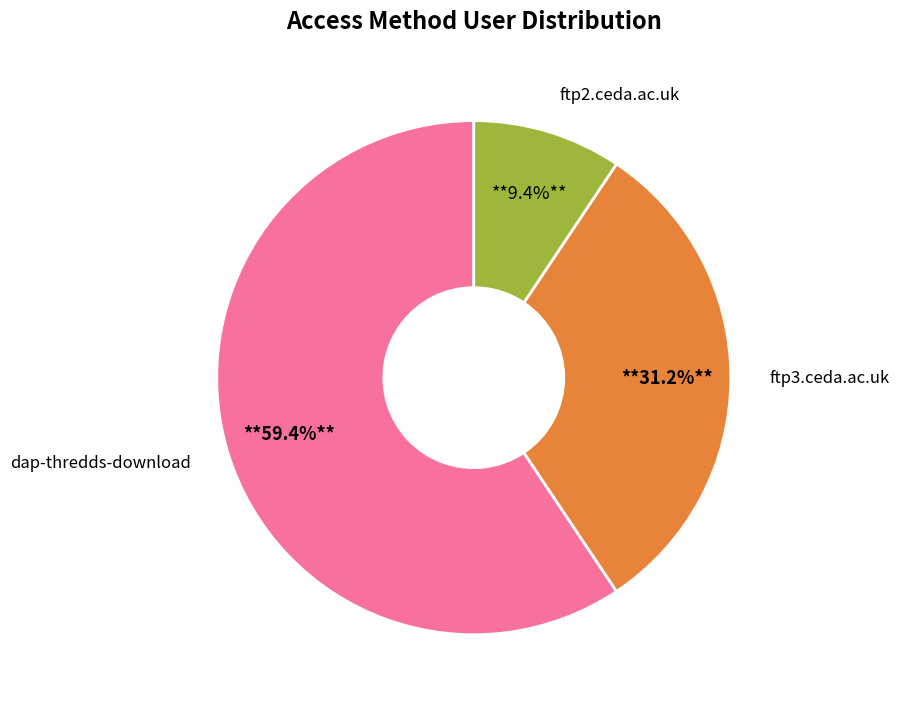

Is there a majority slice in this chart?

Yes